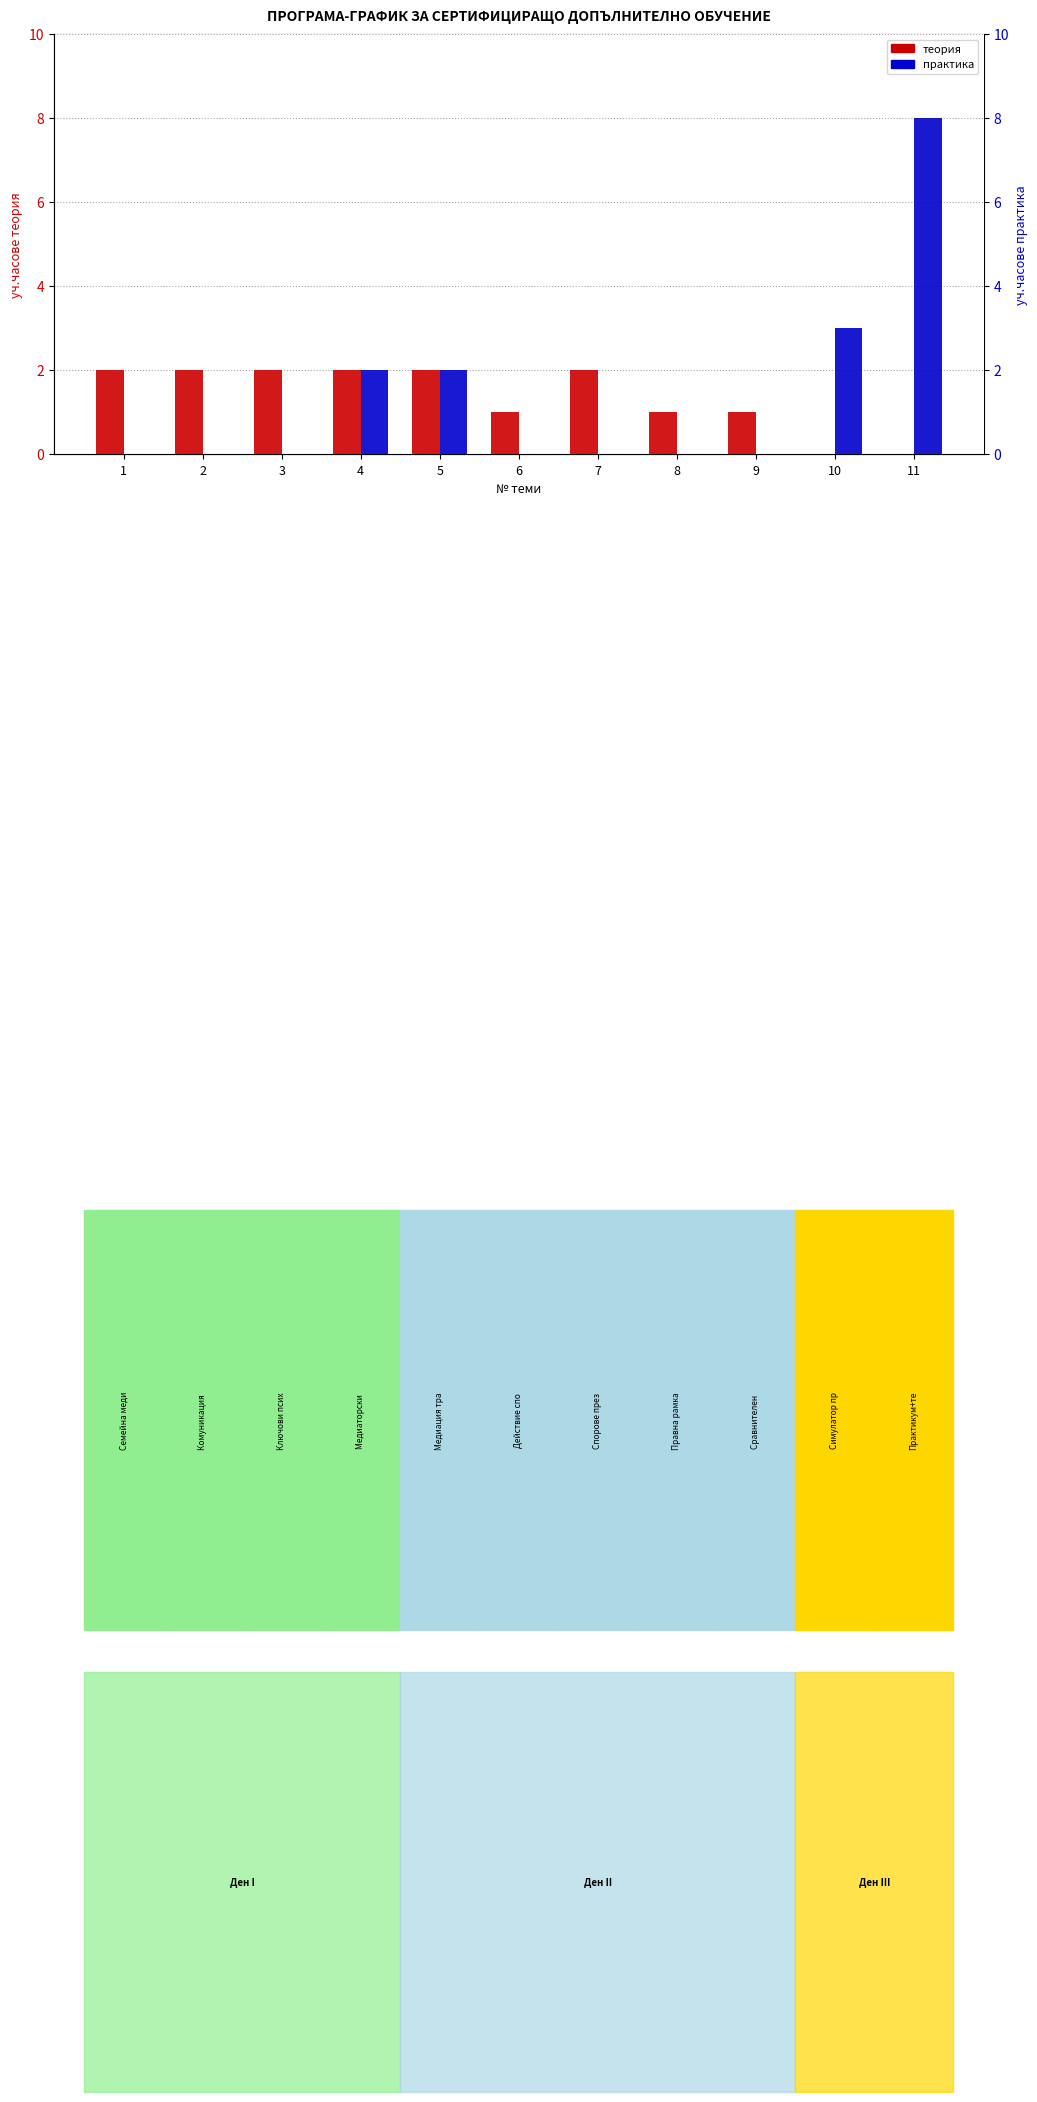

Reading left to right, list all the values displayed in this chart.

уч.часове теория: 2	2	2	2	2	1	2	1	1	0	0
уч.часове практика: 0	0	0	2	2	0	0	0	0	3	8